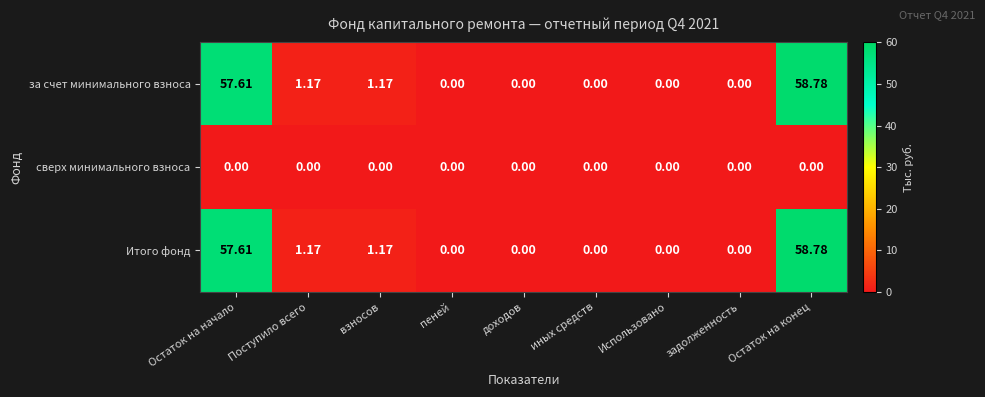

How many series are shown in this chart?

3